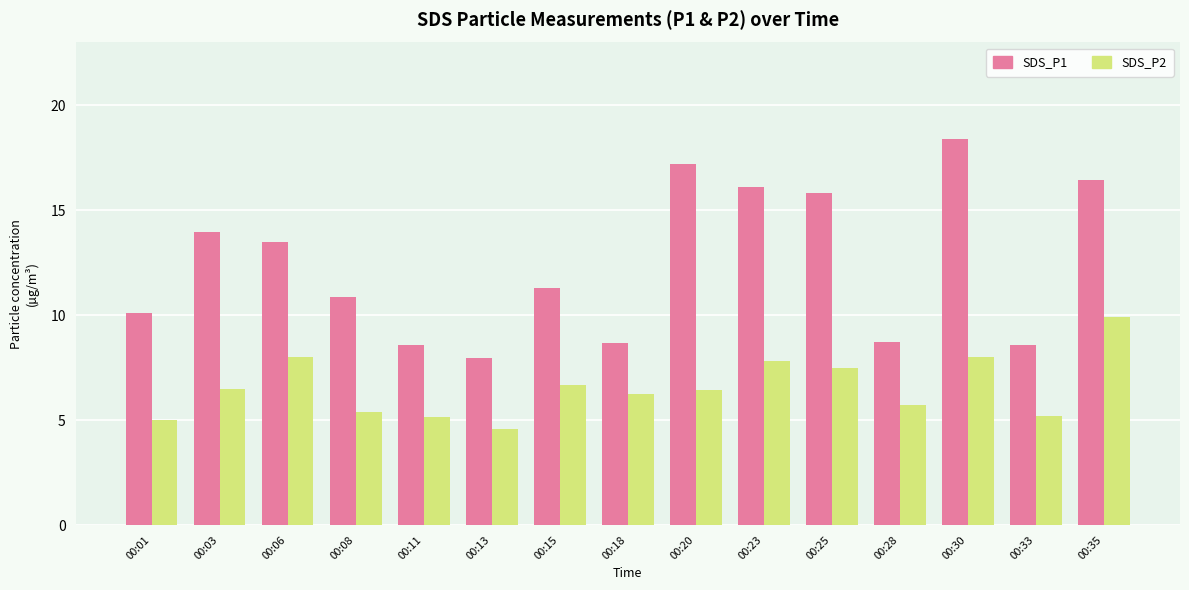

Which series has the largest total across all categories?

SDS_P1